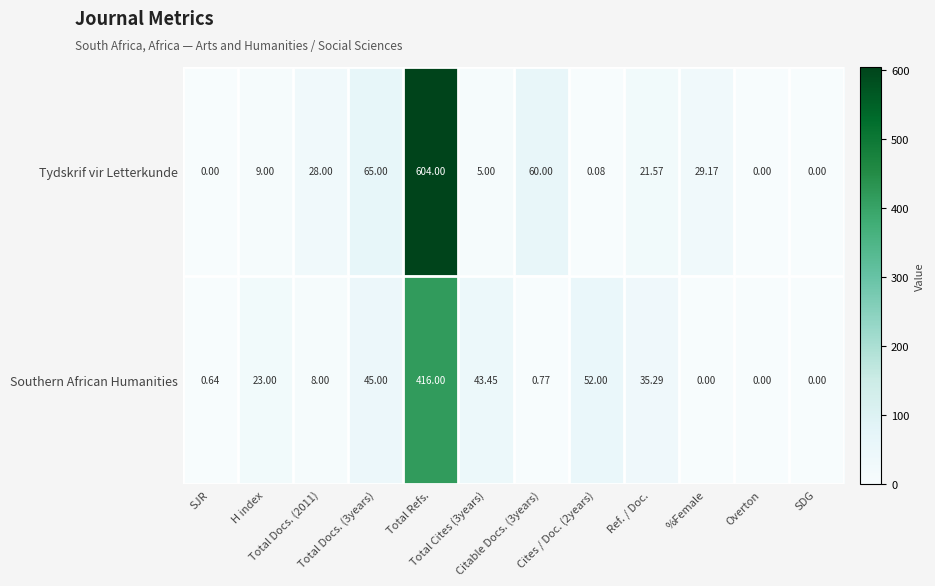

Which series has the largest range (max minus min)?

Tydskrif vir Letterkunde